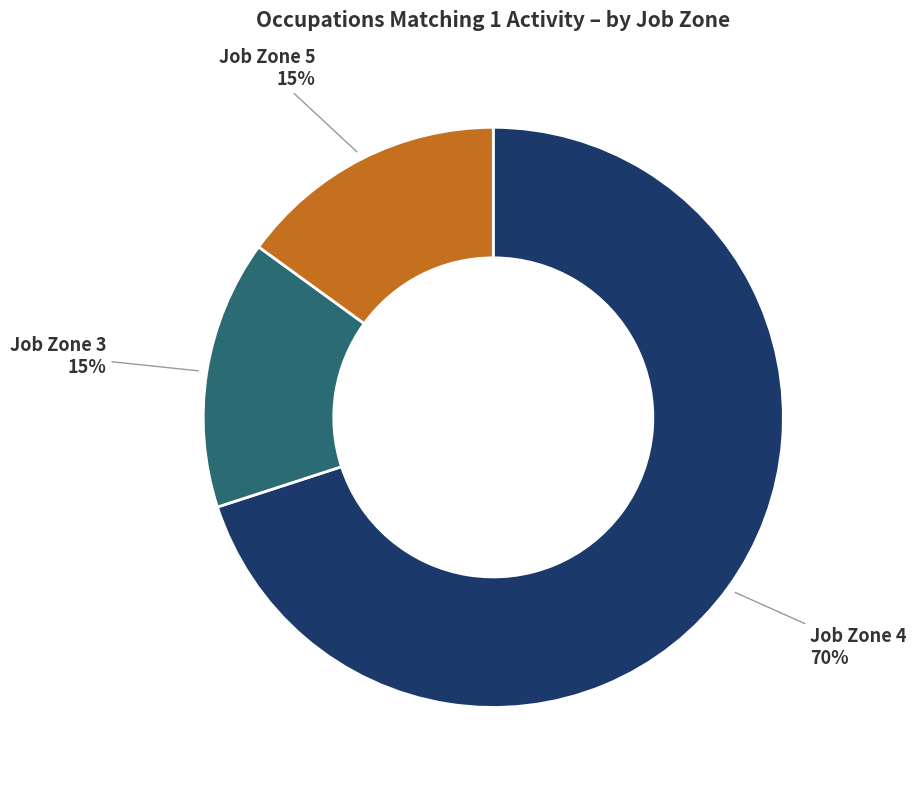

Is there any slice that represents more than half of the pie?

Yes